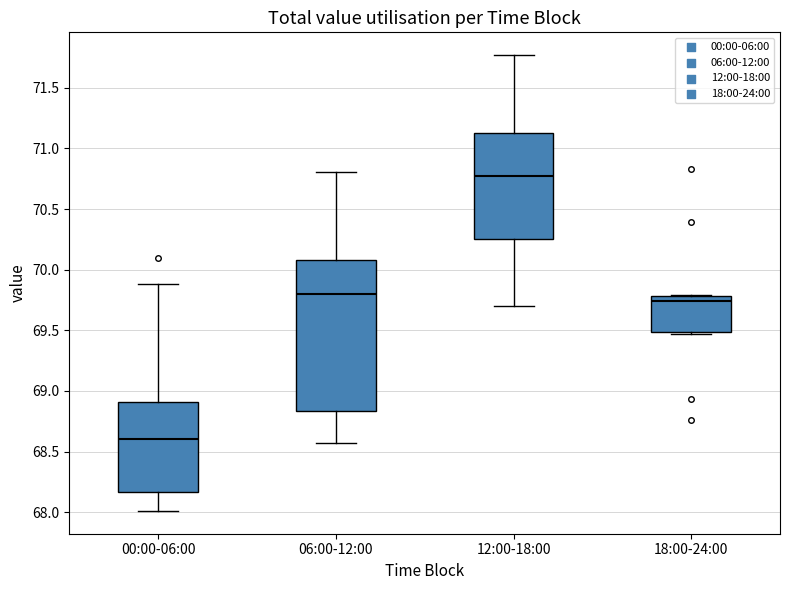

Reading left to right, transcribe this box plot: for each box, give where its median line is, the range the box spans, and where its two whiskers end, as read against the y-axis. The values are not printed on the chart, so give them approximately, as read against the axis.

00:00-06:00: median 68.60, box 68.15 to 68.90, whiskers 68.00 to 69.90
06:00-12:00: median 69.80, box 68.85 to 70.10, whiskers 68.55 to 70.80
12:00-18:00: median 70.75, box 70.25 to 71.15, whiskers 69.70 to 71.75
18:00-24:00: median 69.75, box 69.50 to 69.80, whiskers 69.45 to 69.80